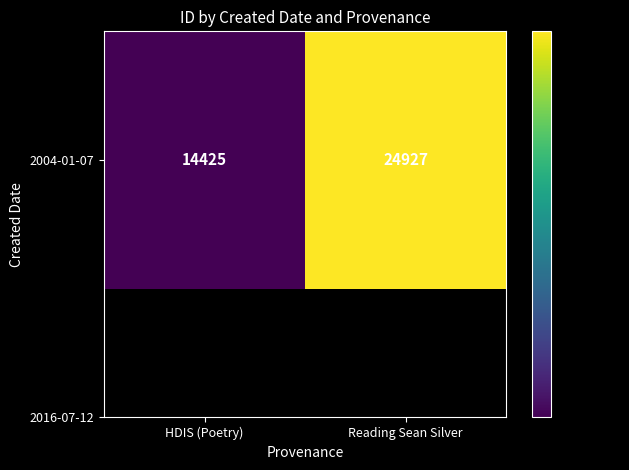

What is the maximum value shown in the chart?

24927